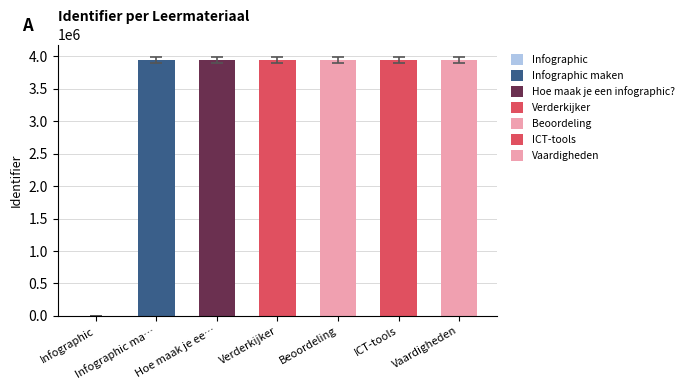

Reading right to left, extract all data points from this chart.

Vaardigheden=3943239	ICT-tools=3943238	Beoordeling=3943237	Verderkijker=3943236	Hoe maak je een infographic?=3943235	Infographic maken=3943234	Infographic=0